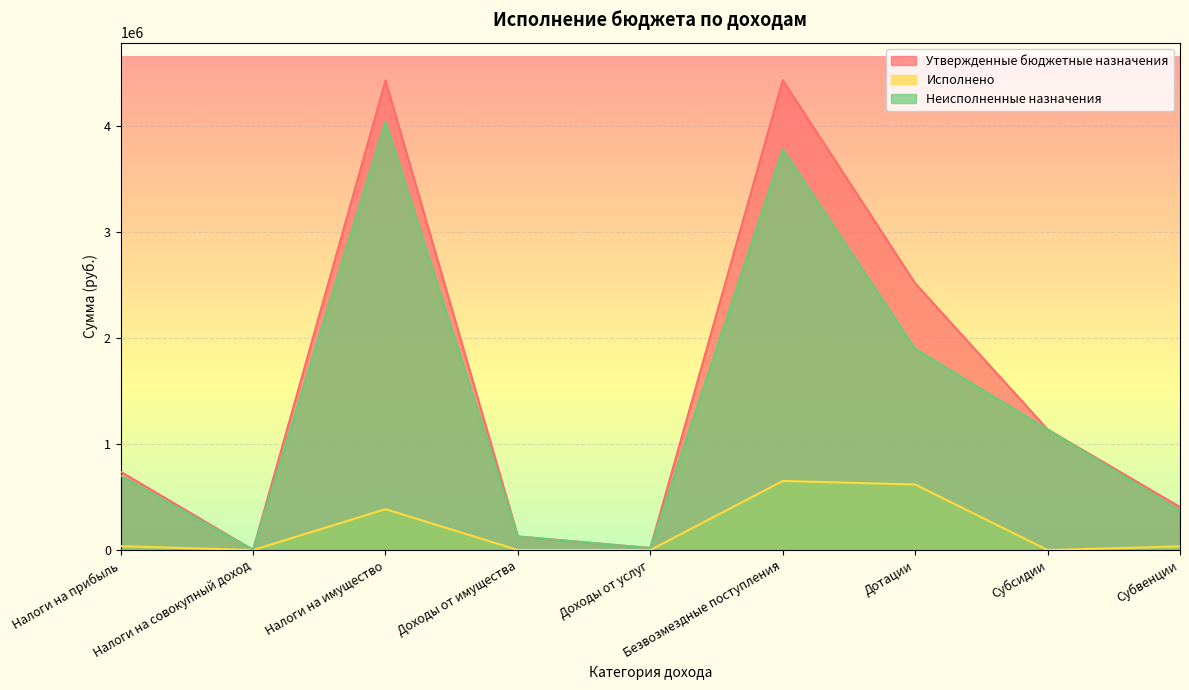

Which series has the largest total across all categories?

Утвержденные бюджетные назначения